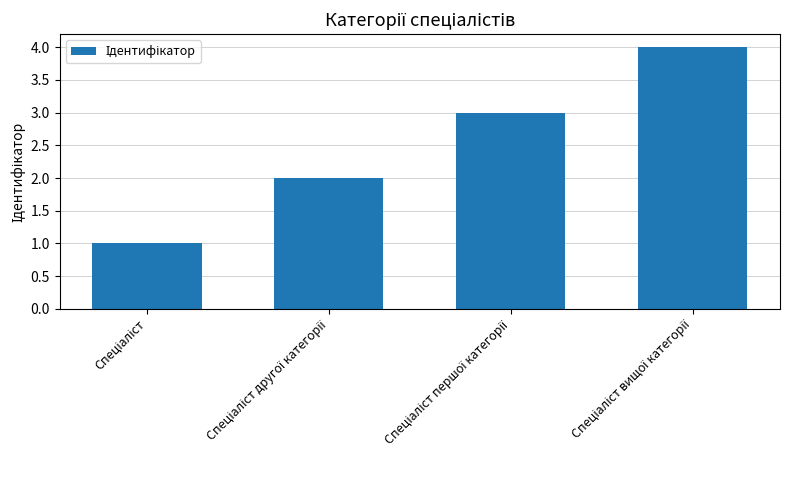

Reading left to right, list all the values displayed in this chart.

1	2	3	4